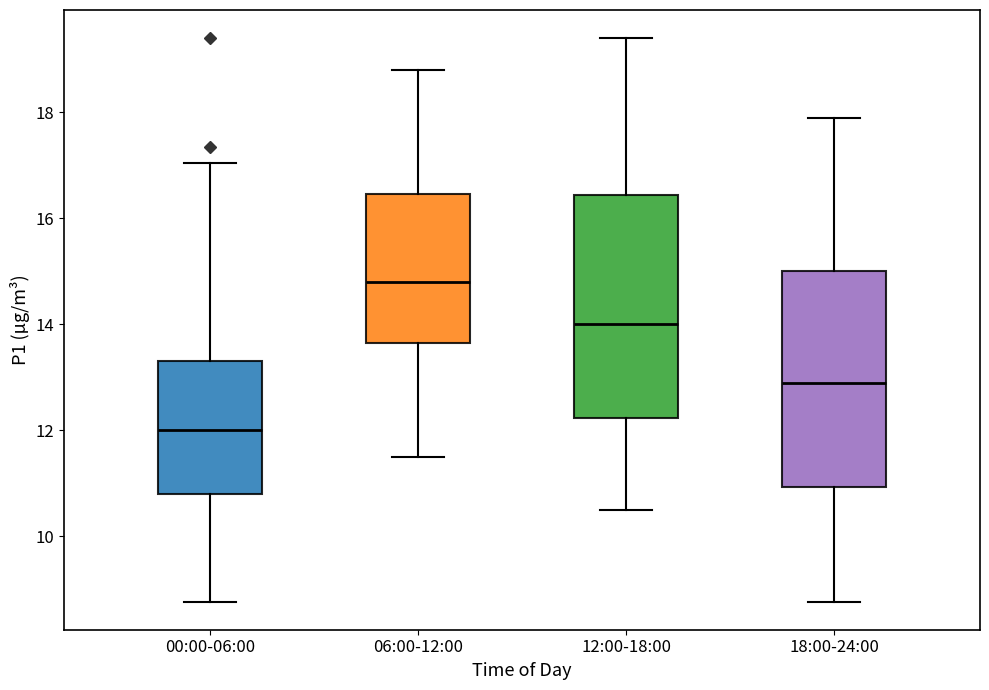

Reading left to right, transcribe this box plot: for each box, give where its median line is, the range the box spans, and where its two whiskers end, as read against the y-axis. The values are not printed on the chart, so give them approximately, as read against the axis.

00:00-06:00: median 12.0, box 10.8 to 13.4, whiskers 8.8 to 17.0
06:00-12:00: median 14.8, box 13.6 to 16.4, whiskers 11.6 to 18.8
12:00-18:00: median 14.0, box 12.2 to 16.4, whiskers 10.6 to 19.4
18:00-24:00: median 13.0, box 11.0 to 15.0, whiskers 8.8 to 18.0